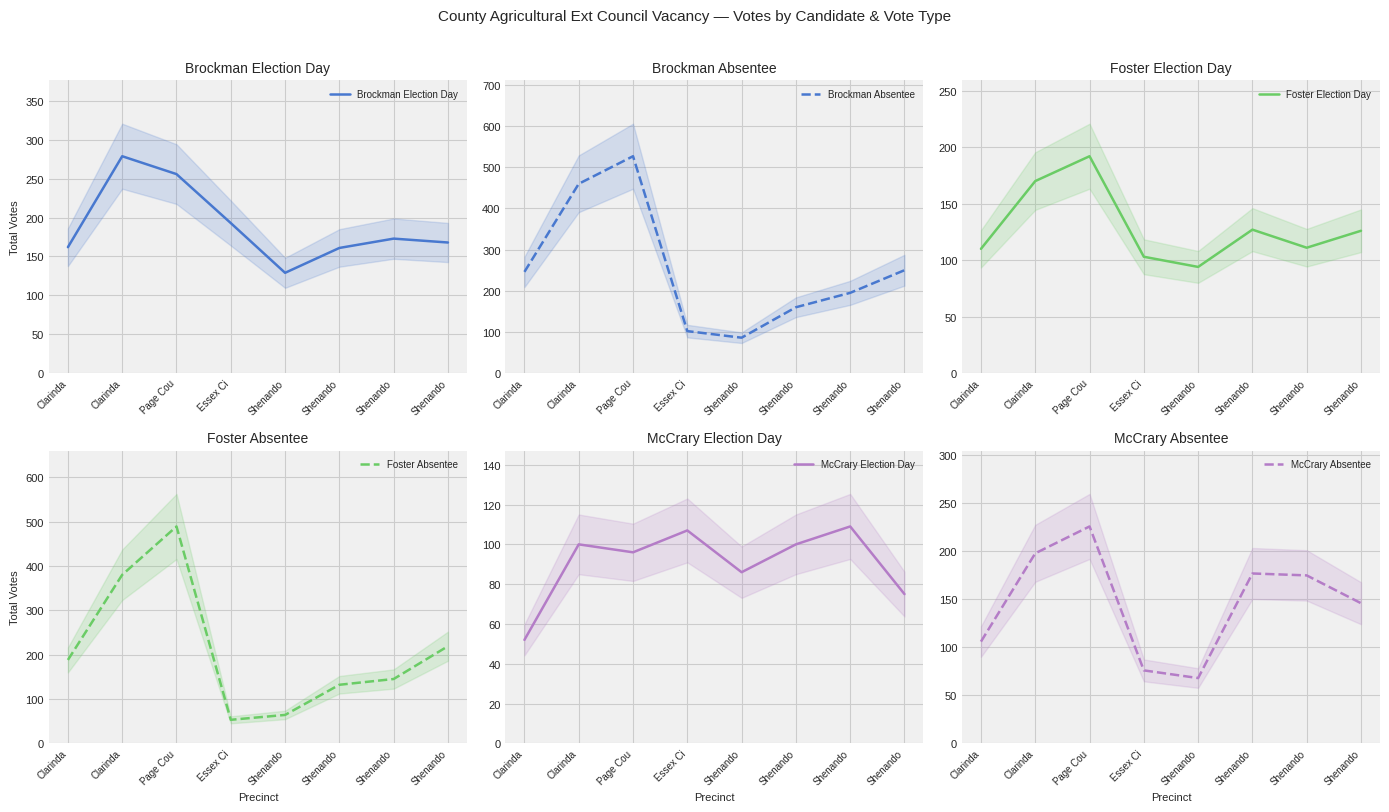

True or false: Foster Absentee and McCrary Absentee intersect in this chart.

True